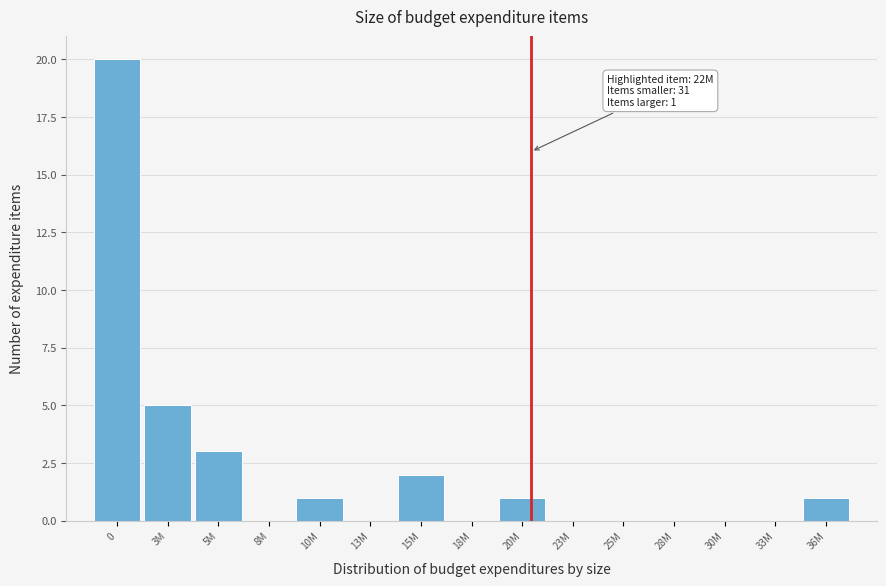

Reading right to left, list all the values displayed in this chart.

36M=1	33M=0	30M=0	28M=0	25M=0	23M=0	20M=1	18M=0	15M=2	13M=0	10M=1	8M=0	5M=3	3M=5	0=20